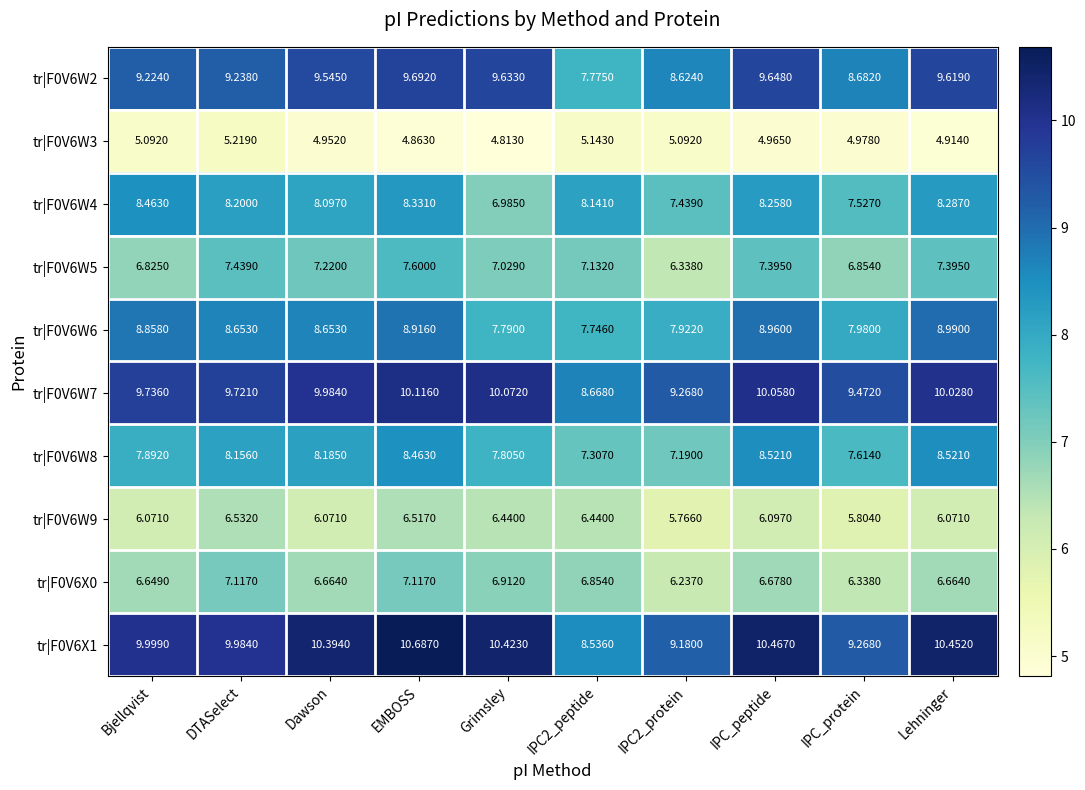

Where is tr|F0V6W4 nearest to the value 7?

Grimsley